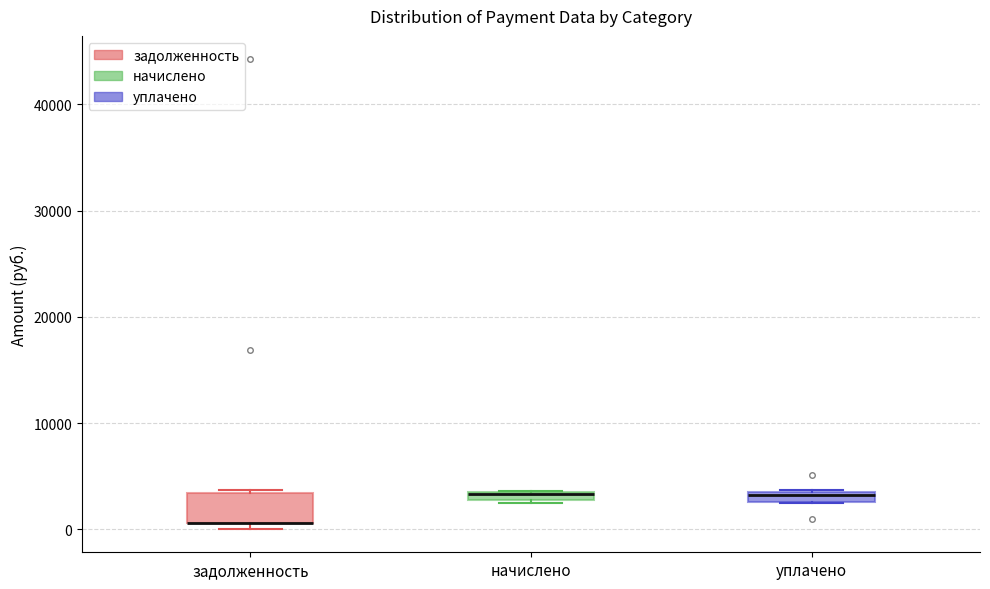

Comparing the boxes themselves (not the whiskers), which one is the tallest?

задолженность